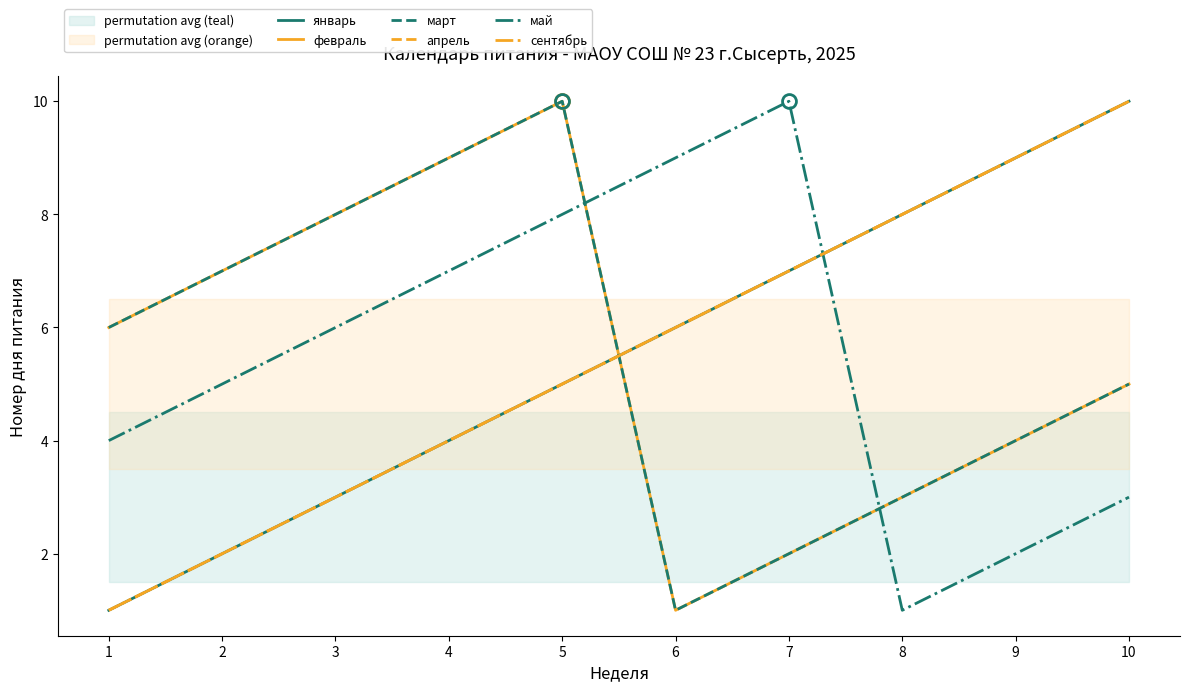

True or false: апрель has a value of 5 at 5.

True